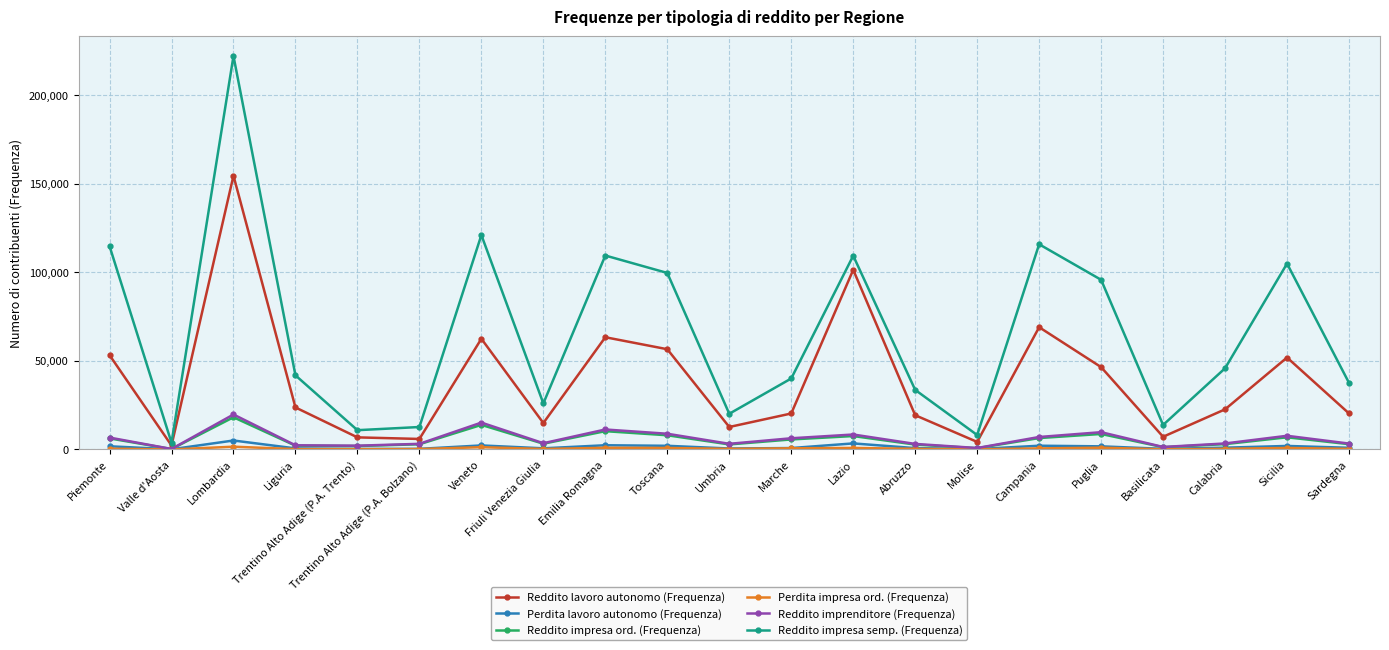

At how many categories does at least one series exceed 107618?

6